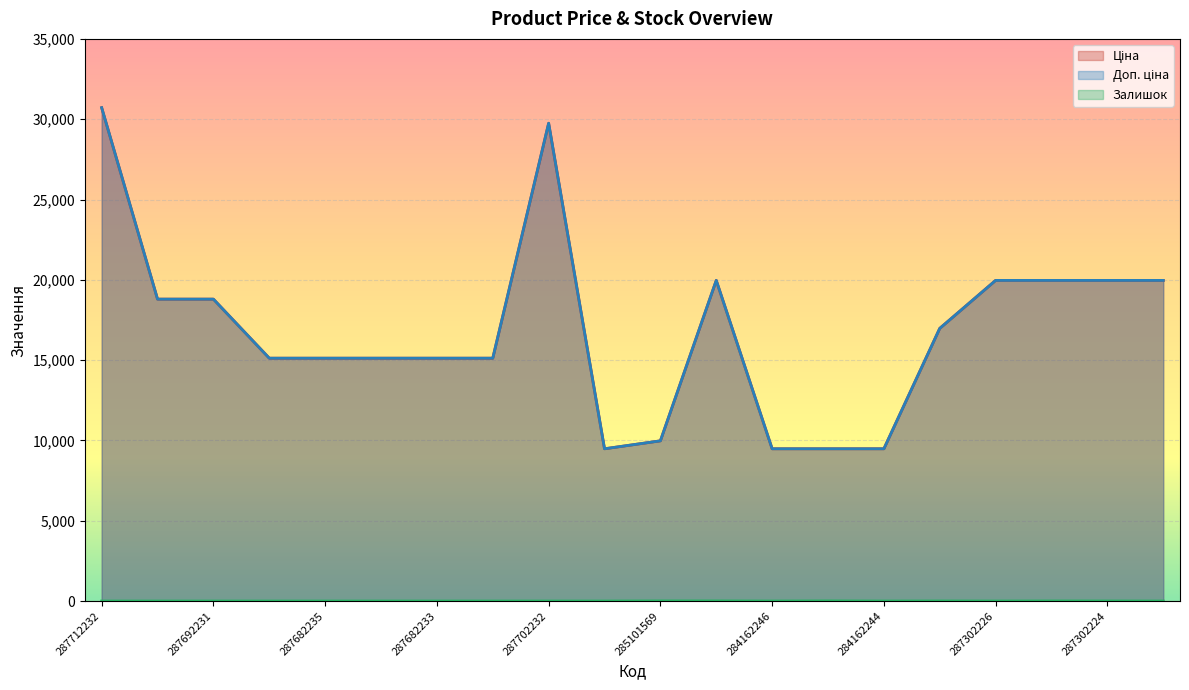

Reading left to right, extract all data points from this chart.

Ціна: 287712232=30717.1	287692233=18796.8	287692231=18796.8	287682236=15120.0	287682235=15120.0	287682234=15120.0	287682233=15120.0	287682231=15120.0	287702232=29747.2	284162248=9480.1	285101569=9975.0	287302223=19964.2	284162246=9480.1	284162245=9480.1	284162244=9480.1	287292222=16976.3	287302226=19964.2	287302225=19964.2	287302224=19964.2	287301833=19964.2
Доп. ціна: 287712232=30717.1	287692233=18796.8	287692231=18796.8	287682236=15120.0	287682235=15120.0	287682234=15120.0	287682233=15120.0	287682231=15120.0	287702232=29747.2	284162248=9480.1	285101569=9975.0	287302223=19964.2	284162246=9480.1	284162245=9480.1	284162244=9480.1	287292222=16976.3	287302226=19964.2	287302225=19964.2	287302224=19964.2	287301833=19964.2
Залишок: 287712232=0.0	287692233=0.0	287692231=0.0	287682236=0.0	287682235=0.0	287682234=0.0	287682233=0.0	287682231=0.0	287702232=0.0	284162248=0.0	285101569=7.0	287302223=7.0	284162246=0.0	284162245=8.0	284162244=0.0	287292222=4.0	287302226=0.0	287302225=5.0	287302224=3.0	287301833=0.0